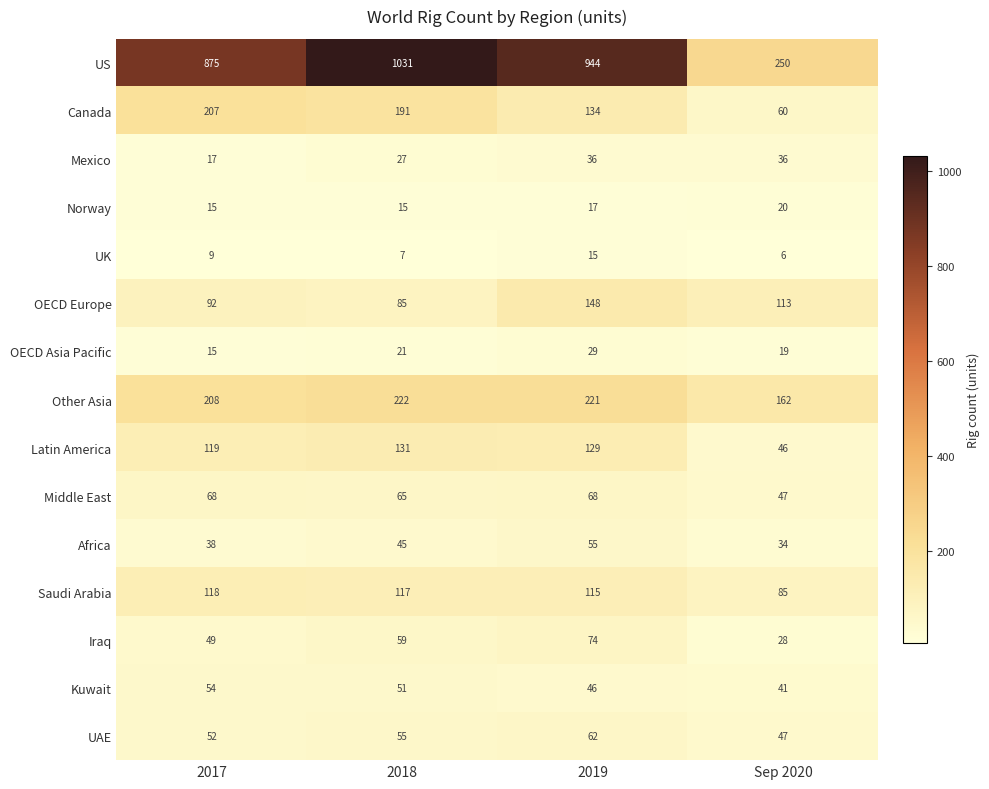

List the series in order of their peak value, lowest first.

UK, Norway, OECD Asia Pacific, Mexico, Kuwait, Africa, UAE, Middle East, Iraq, Saudi Arabia, Latin America, OECD Europe, Canada, Other Asia, US